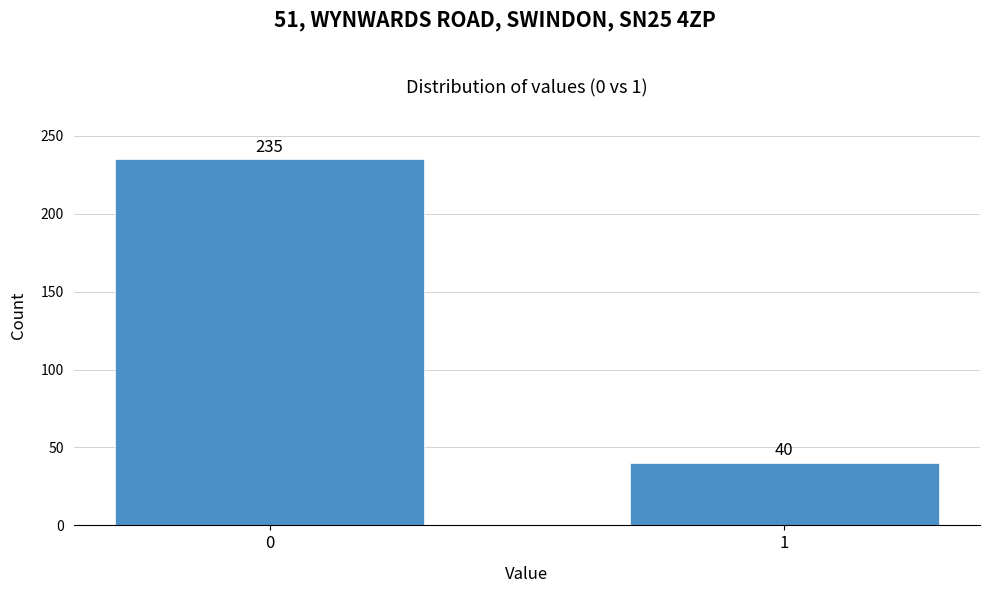

Reading left to right, what are all the values shown in this chart?

235	40